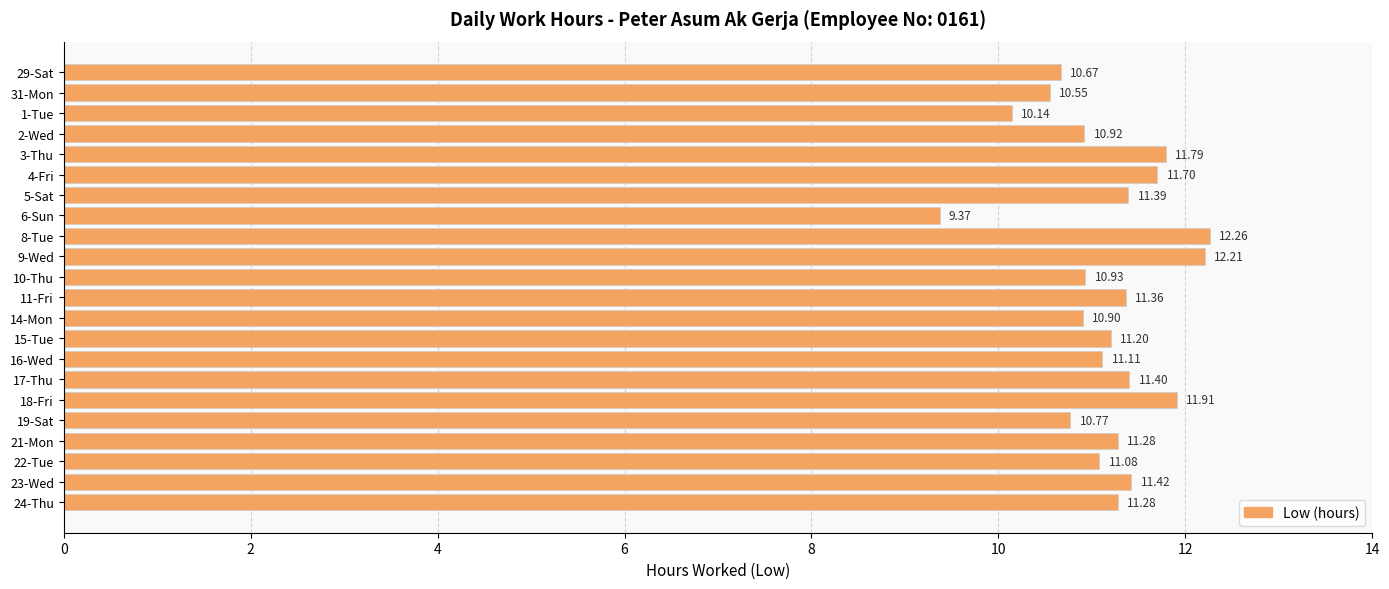

What is the change in value from 4-Fri to 16-Wed?

-0.6